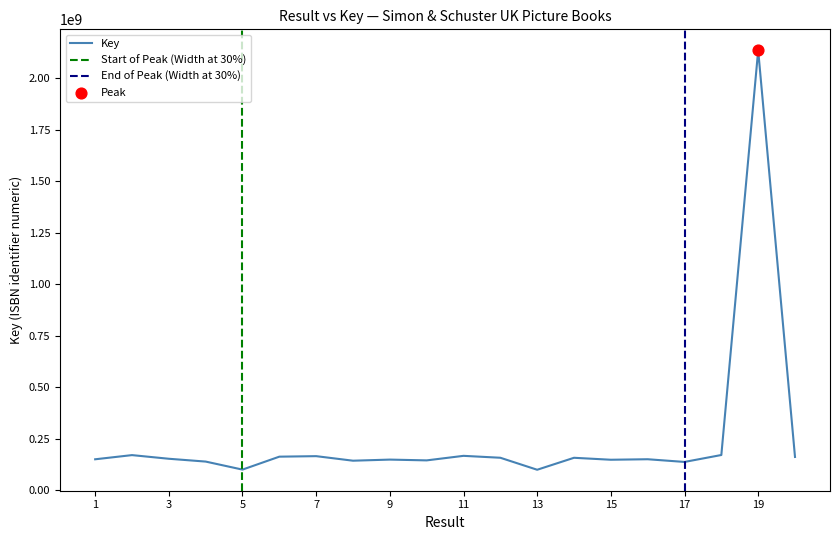

Approximately how many times larger is the value at 20 compared to 14?

1.0